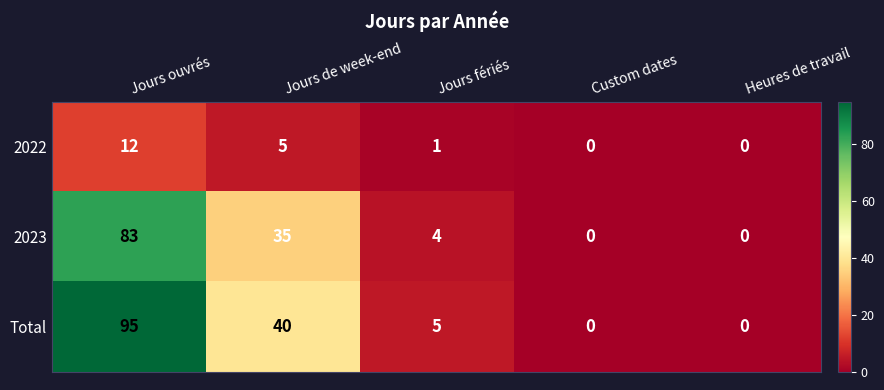

Is it true that 2023 equals 83 at Jours ouvrés?

True